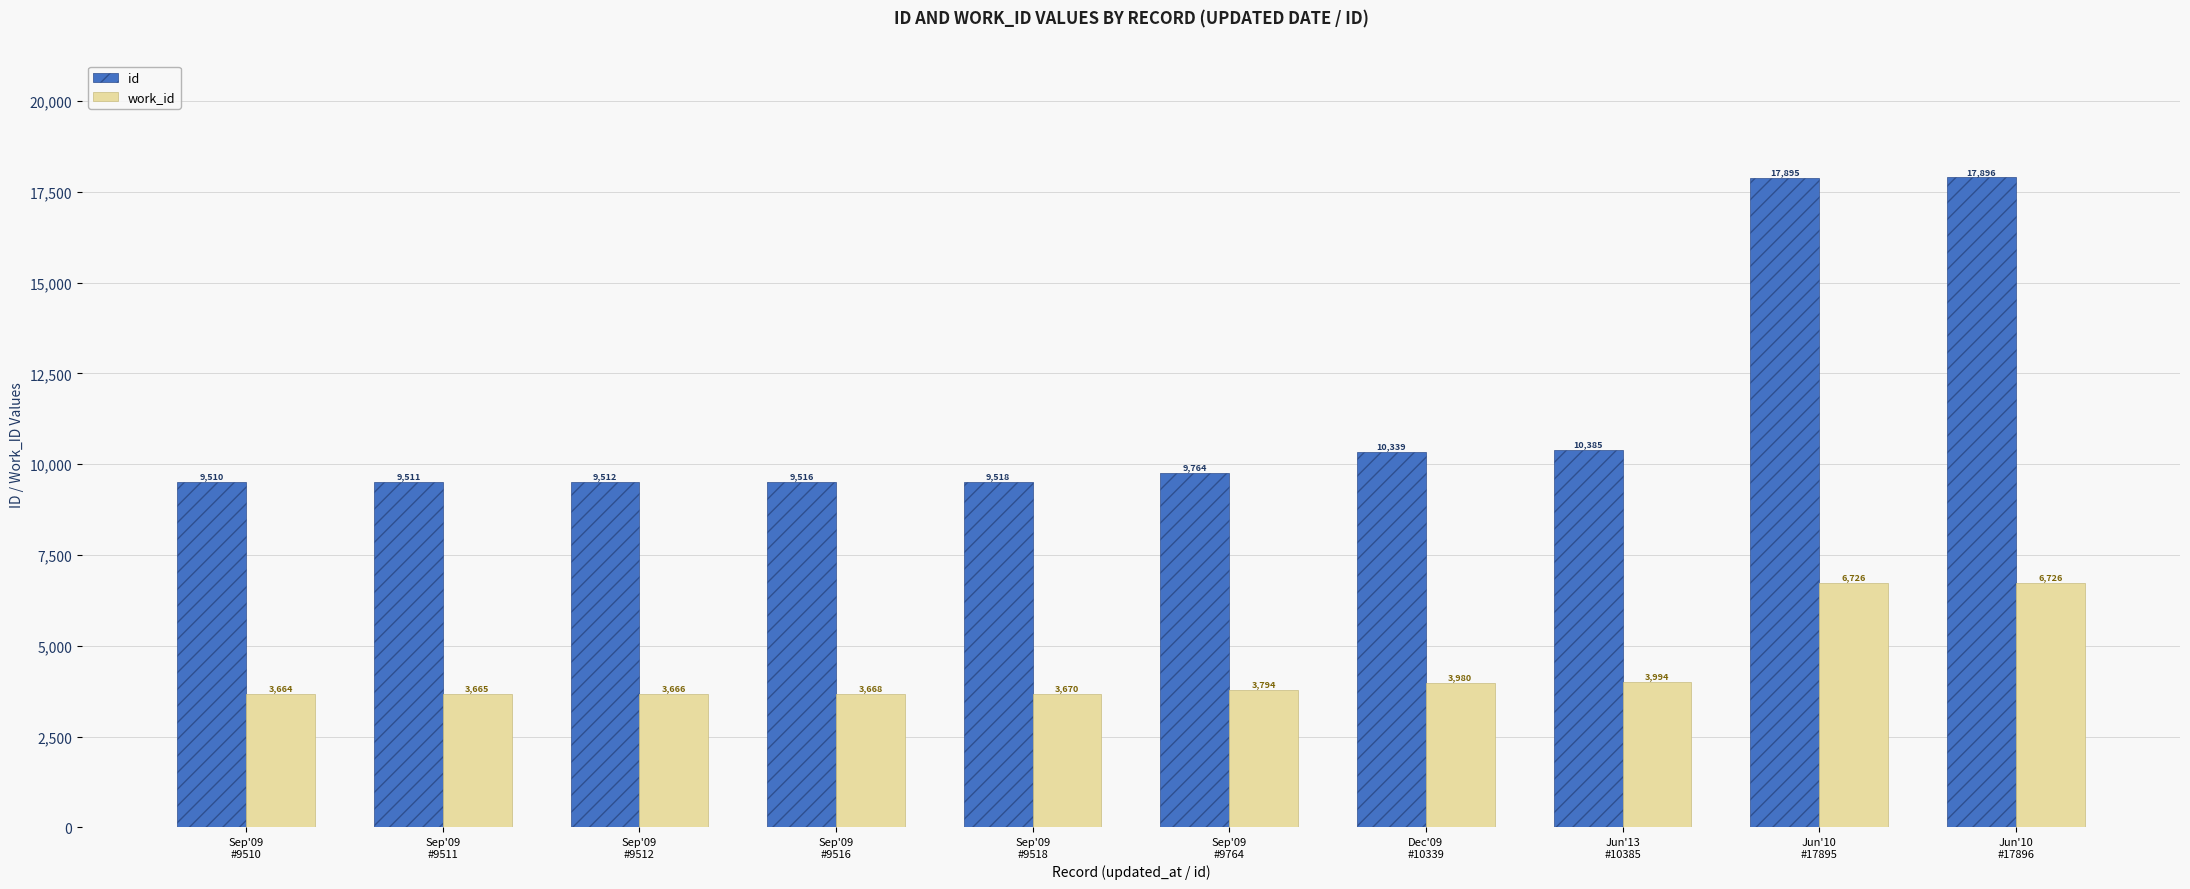

Rank the series at Sep'09
#9510 from highest to lowest value.

id, work_id